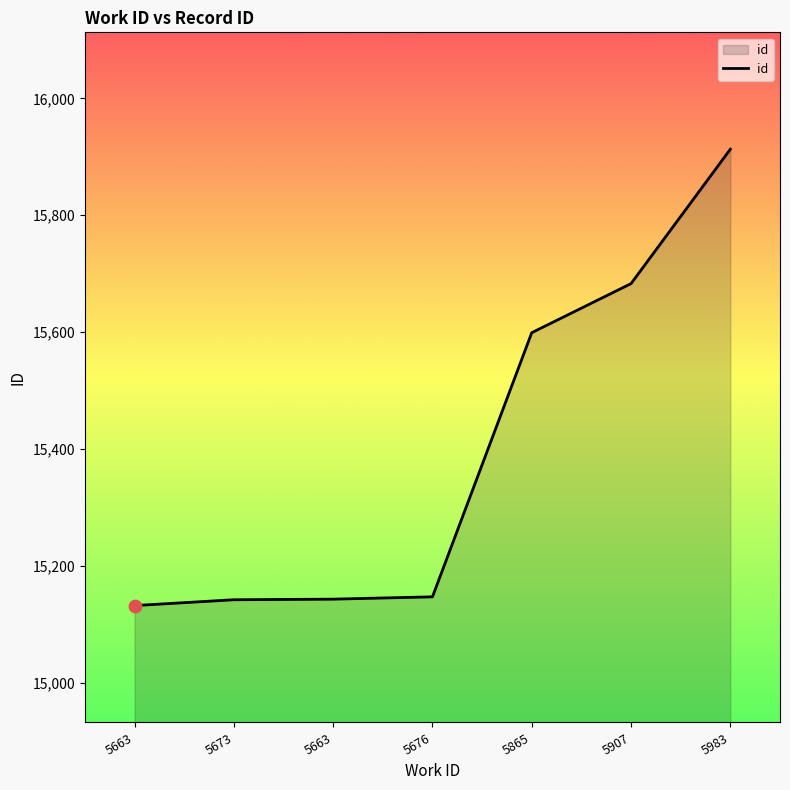

What is the change in value from 5865 to 5907?

+84